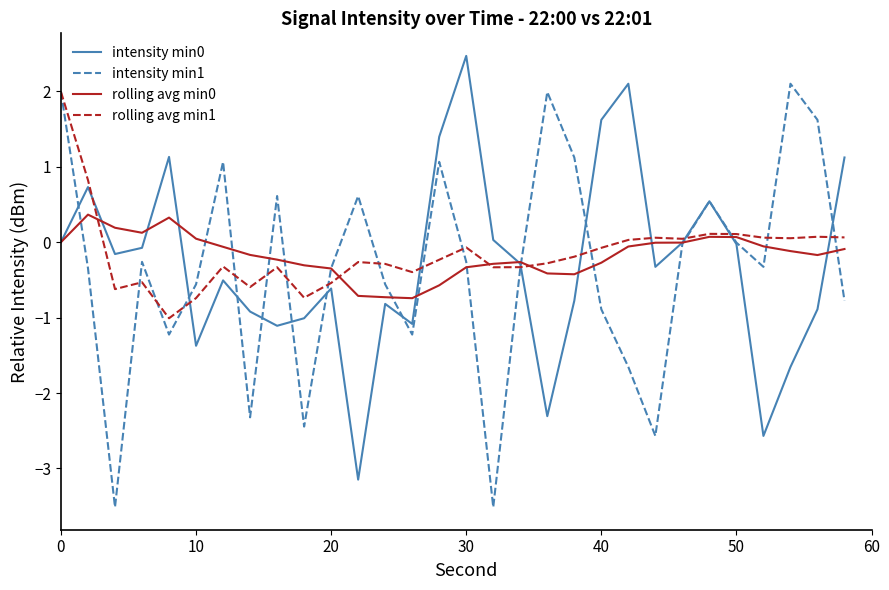

True or false: rolling avg min0 has more than 0 interior local peaks.

True